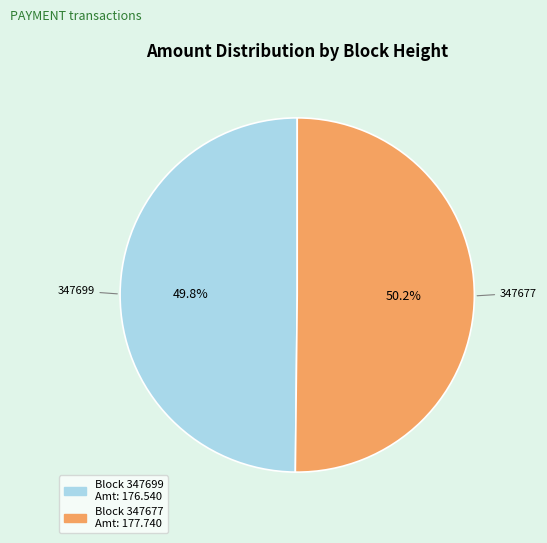

Is there a majority slice in this chart?

Yes